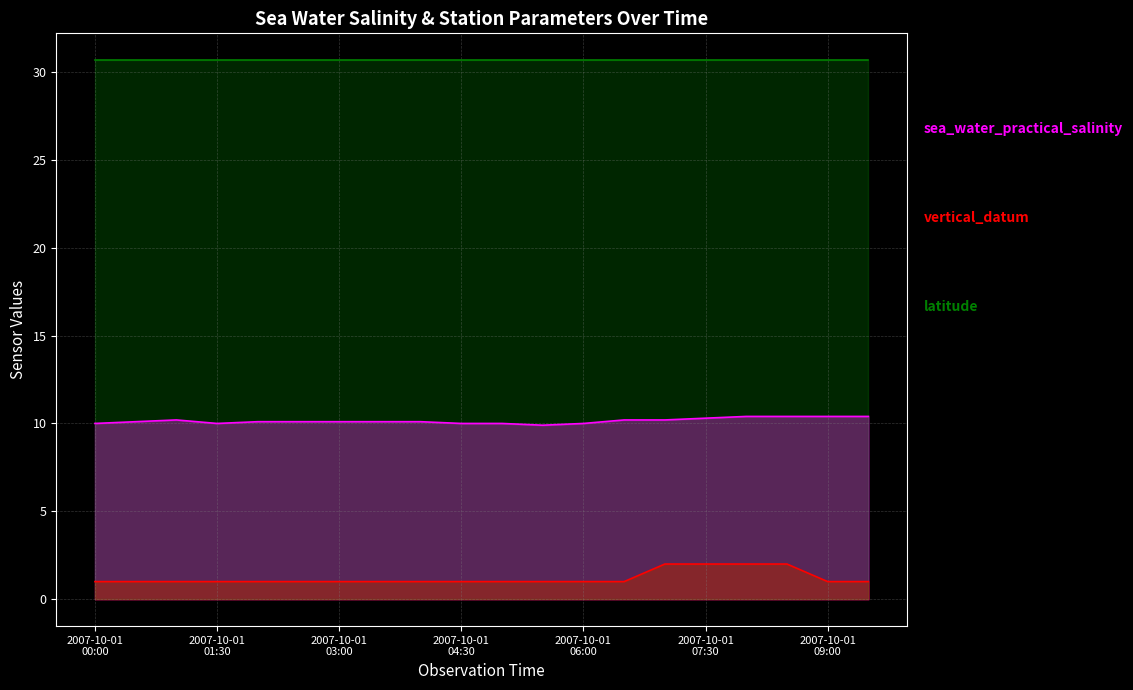

True or false: vertical_datum and sea_water_practical_salinity intersect in this chart.

False